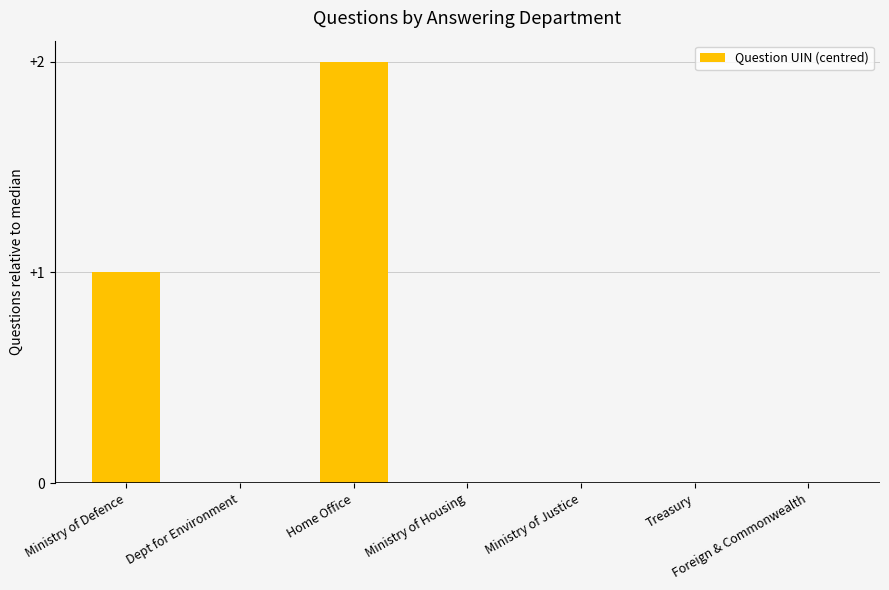

What is the sum of all values?

3